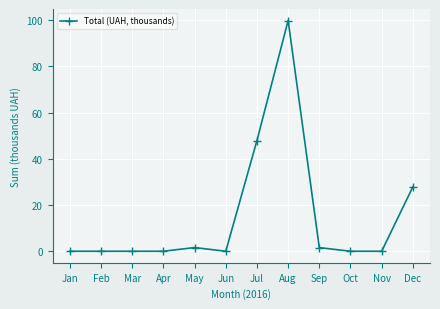

True or false: the data has more than 0 interior local peaks.

True